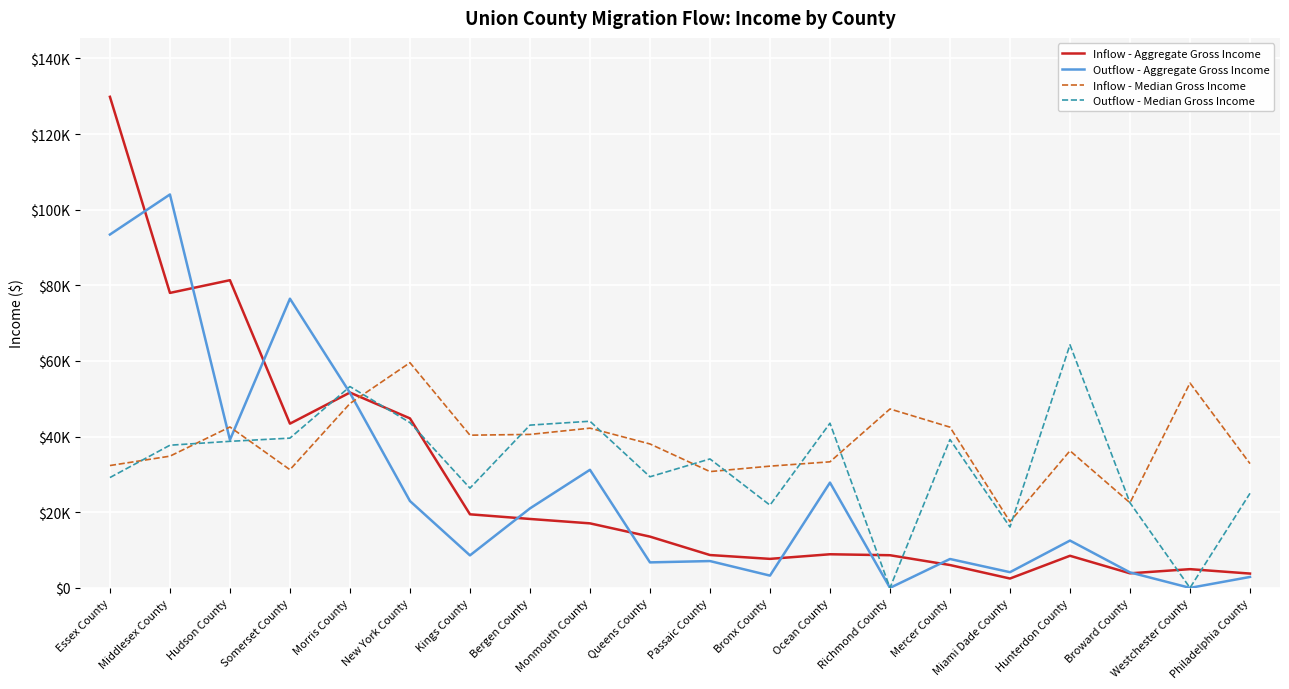

What is the greatest value displayed?

129846